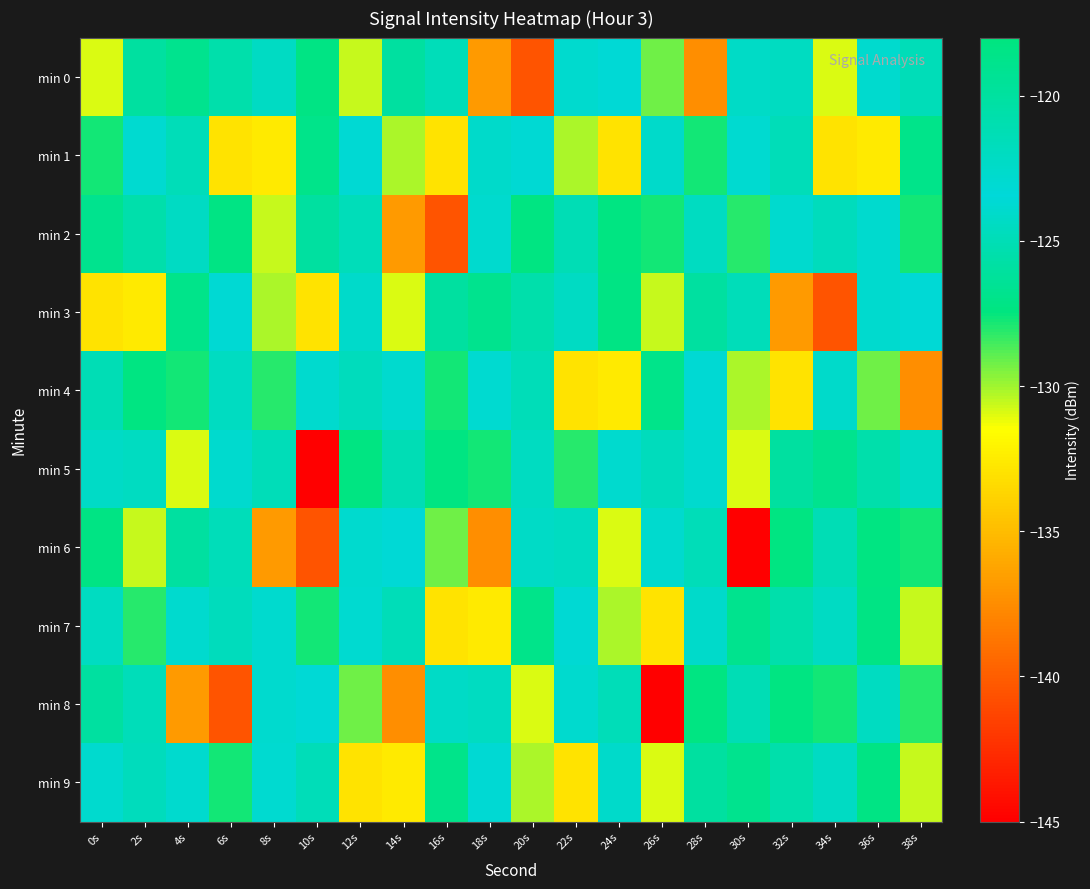

Reading right to left, list all the values displayed in this chart.

min 0: 38s=-124.9	36s=-122.8	34s=-130.9	32s=-124.4	30s=-124.3	28s=-137.5	26s=-129.2	24s=-123.2	22s=-122.8	20s=-140.5	18s=-136.9	16s=-121.6	14s=-125.9	12s=-130.6	10s=-127.3	8s=-122.2	6s=-120.7	4s=-126.8	2s=-126.0	0s=-130.9
min 1: 38s=-118.7	36s=-132.6	34s=-133.0	32s=-124.9	30s=-122.9	28s=-127.8	26s=-124.0	24s=-132.9	22s=-130.1	20s=-123.1	18s=-124.0	16s=-132.9	14s=-130.1	12s=-123.1	10s=-118.7	8s=-132.6	6s=-133.0	4s=-124.9	2s=-122.9	0s=-127.8
min 2: 38s=-127.8	36s=-122.8	34s=-121.7	32s=-122.7	30s=-128.0	28s=-124.5	26s=-127.8	24s=-127.3	22s=-125.1	20s=-127.3	18s=-122.8	16s=-140.5	14s=-136.9	12s=-121.6	10s=-125.9	8s=-130.6	6s=-127.3	4s=-122.2	2s=-120.7	0s=-126.8
min 3: 38s=-123.2	36s=-122.8	34s=-140.5	32s=-136.9	30s=-121.6	28s=-125.9	26s=-130.6	24s=-127.3	22s=-122.2	20s=-120.7	18s=-126.8	16s=-126.0	14s=-130.9	12s=-124.0	10s=-132.9	8s=-130.1	6s=-123.1	4s=-118.7	2s=-132.6	0s=-133.0
min 4: 38s=-137.5	36s=-129.2	34s=-124.0	32s=-132.9	30s=-130.1	28s=-123.1	26s=-118.7	24s=-132.6	22s=-133.0	20s=-124.9	18s=-122.9	16s=-127.8	14s=-122.8	12s=-121.7	10s=-122.7	8s=-128.0	6s=-124.5	4s=-127.8	2s=-127.3	0s=-125.1
min 5: 38s=-122.2	36s=-120.7	34s=-126.8	32s=-126.0	30s=-130.9	28s=-122.8	26s=-121.7	24s=-122.7	22s=-128.0	20s=-124.5	18s=-127.8	16s=-127.3	14s=-125.1	12s=-127.3	10s=-145.1	8s=-124.9	6s=-122.8	4s=-130.9	2s=-124.4	0s=-124.3
min 6: 38s=-127.8	36s=-127.3	34s=-125.1	32s=-127.3	30s=-145.1	28s=-124.9	26s=-122.8	24s=-130.9	22s=-124.4	20s=-124.3	18s=-137.5	16s=-129.2	14s=-123.2	12s=-122.8	10s=-140.5	8s=-136.9	6s=-121.6	4s=-125.9	2s=-130.6	0s=-127.3
min 7: 38s=-130.6	36s=-127.3	34s=-122.2	32s=-120.7	30s=-126.8	28s=-124.0	26s=-132.9	24s=-130.1	22s=-123.1	20s=-118.7	18s=-132.6	16s=-133.0	14s=-124.9	12s=-122.9	10s=-127.8	8s=-122.8	6s=-121.7	4s=-122.7	2s=-128.0	0s=-124.5
min 8: 38s=-128.0	36s=-124.5	34s=-127.8	32s=-127.3	30s=-125.1	28s=-127.3	26s=-145.1	24s=-124.9	22s=-122.8	20s=-130.9	18s=-124.4	16s=-124.3	14s=-137.5	12s=-129.2	10s=-123.2	8s=-122.8	6s=-140.5	4s=-136.9	2s=-121.6	0s=-125.9
min 9: 38s=-130.6	36s=-127.3	34s=-122.2	32s=-120.7	30s=-126.8	28s=-126.0	26s=-130.9	24s=-124.0	22s=-132.9	20s=-130.1	18s=-123.1	16s=-118.7	14s=-132.6	12s=-133.0	10s=-124.9	8s=-122.9	6s=-127.8	4s=-122.8	2s=-121.7	0s=-122.7